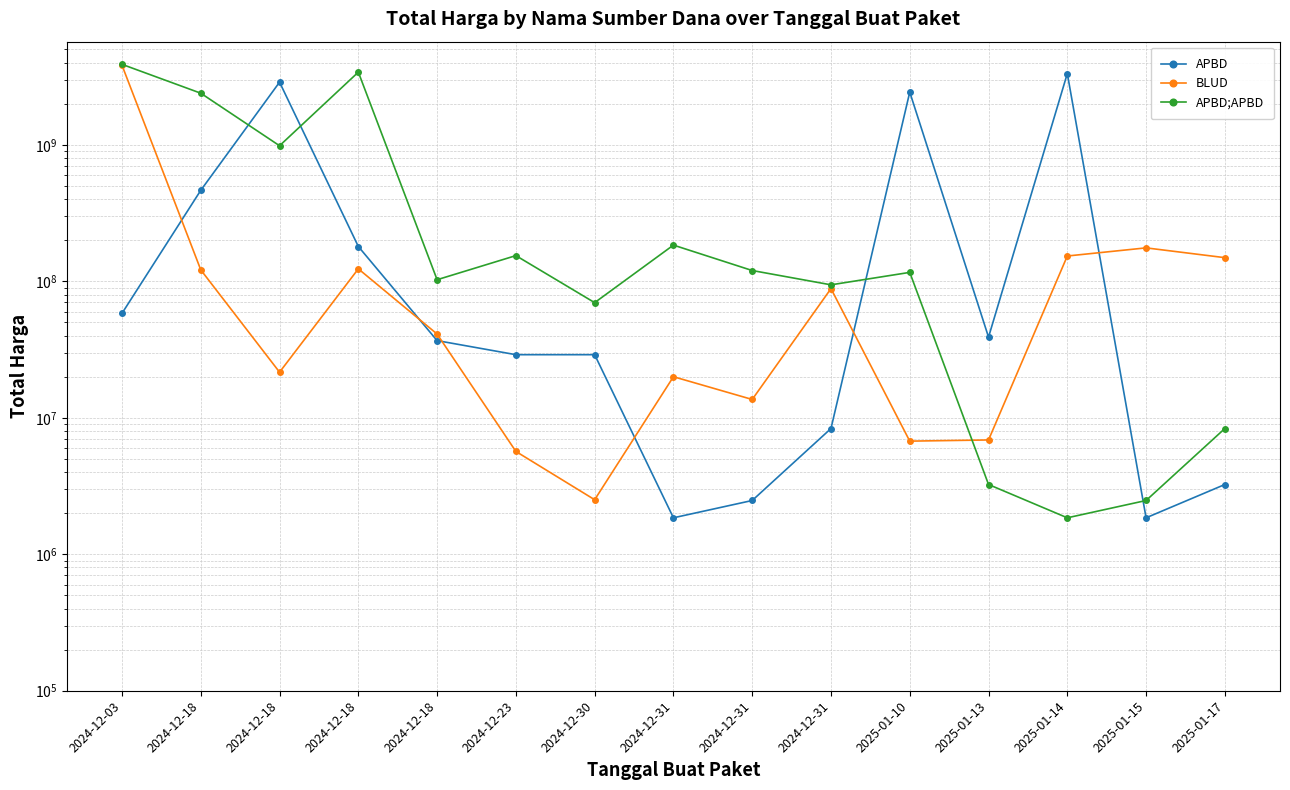

Which series changed the most between 2024-12-30 and 2025-01-15?

BLUD